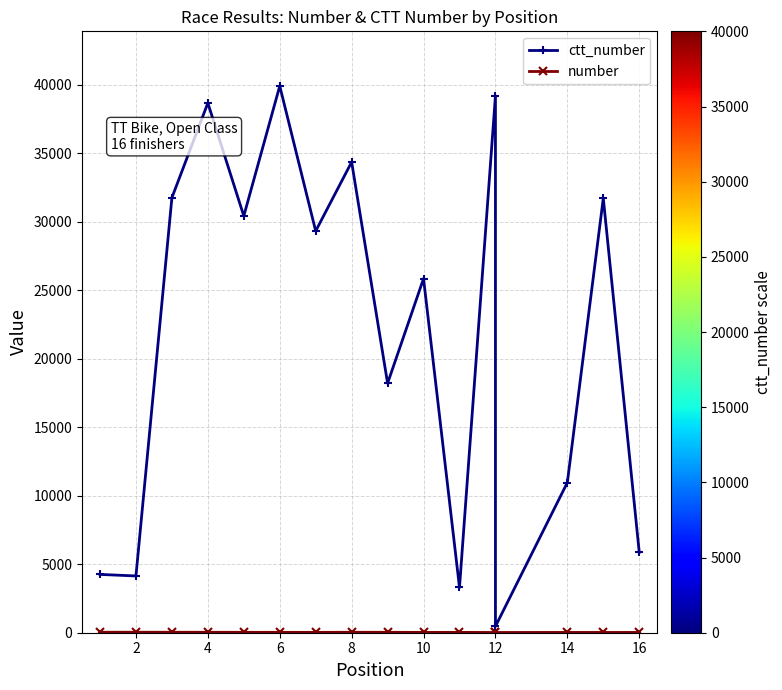

At 14, list the series in order from smallest to largest.

number, ctt_number